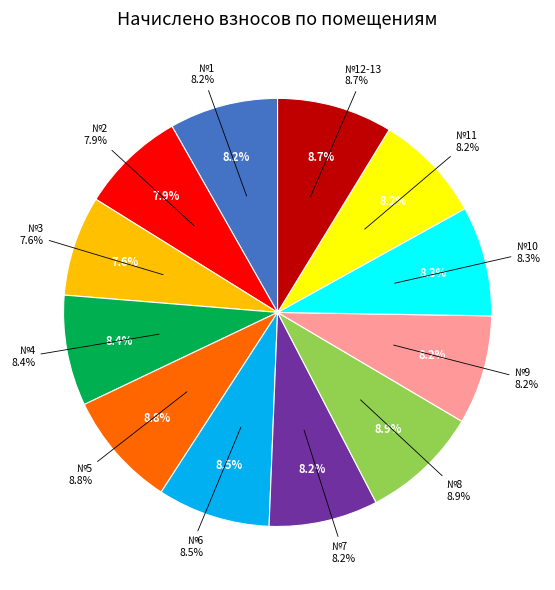

What is the smallest slice in the pie chart?

3